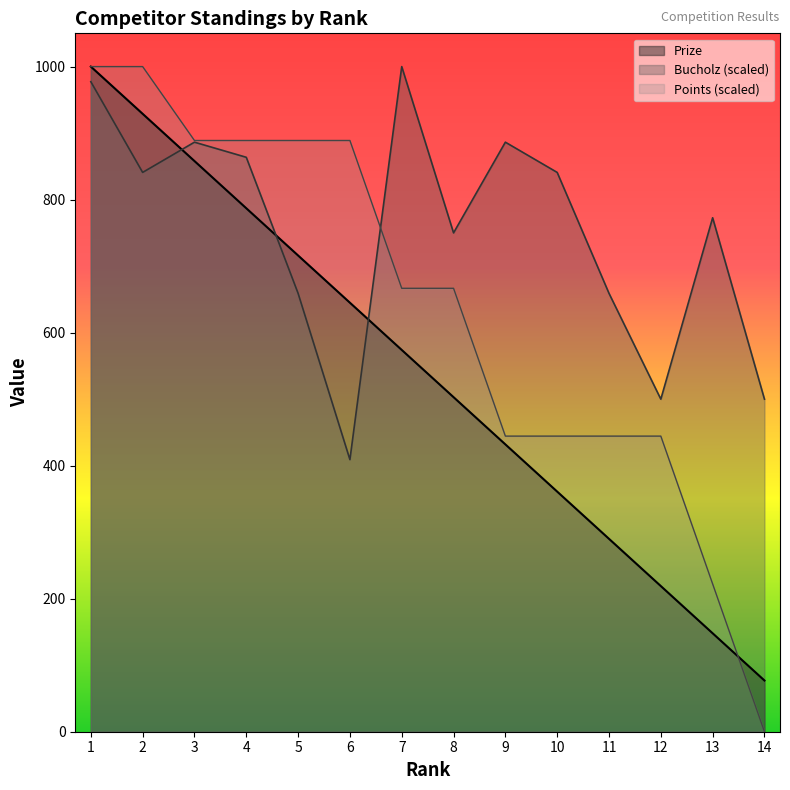

List the labels in order of Prize value, largest first.

1, 2, 3, 4, 5, 6, 7, 8, 9, 10, 11, 12, 13, 14